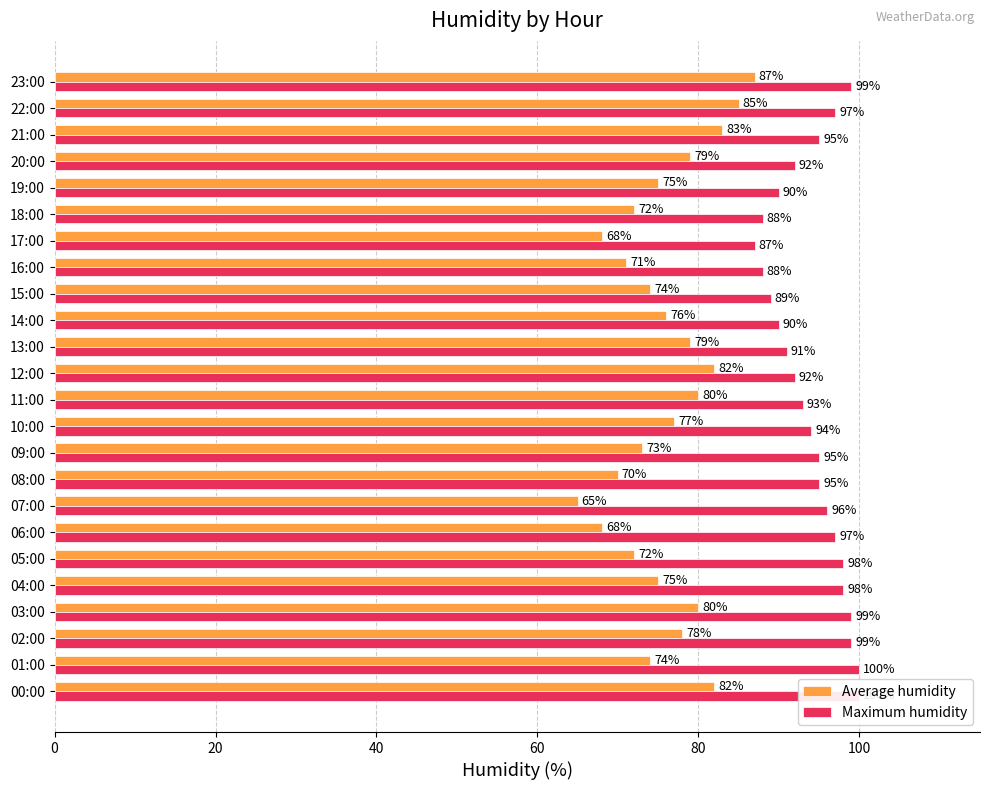

The value of Average humidity at 21:00 is 83. True or false?

True